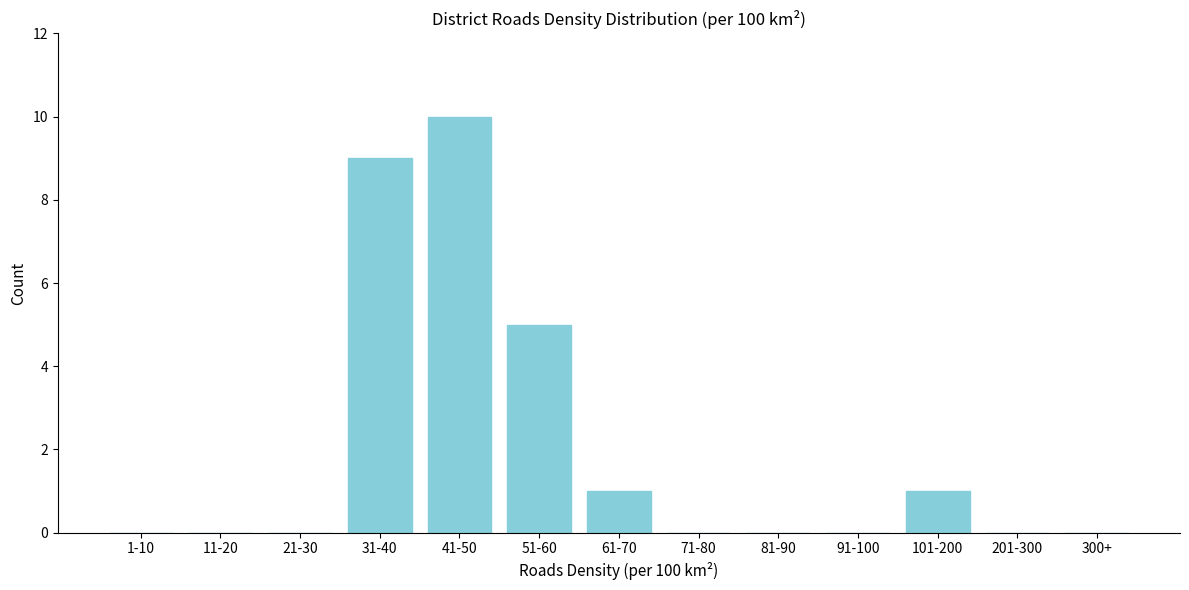

Reading left to right, transcribe all the data shown in this chart.

1-10=0	11-20=0	21-30=0	31-40=9	41-50=10	51-60=5	61-70=1	71-80=0	81-90=0	91-100=0	101-200=1	201-300=0	300+=0